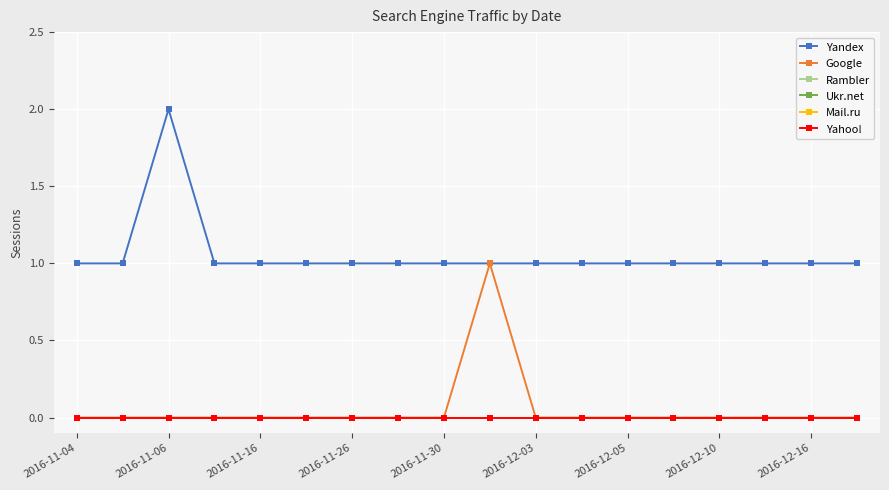

Which category has the highest value in the Yahoo! series?

2016-11-04